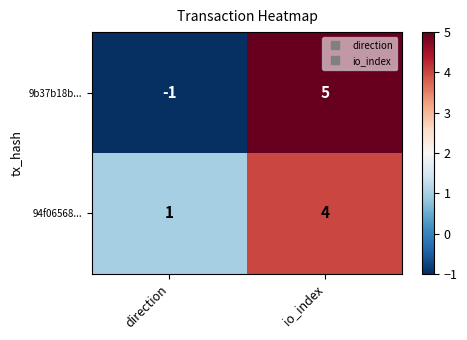

Reading left to right, extract all data points from this chart.

9b37b18b...: direction=-1	io_index=5
94f06568...: direction=1	io_index=4